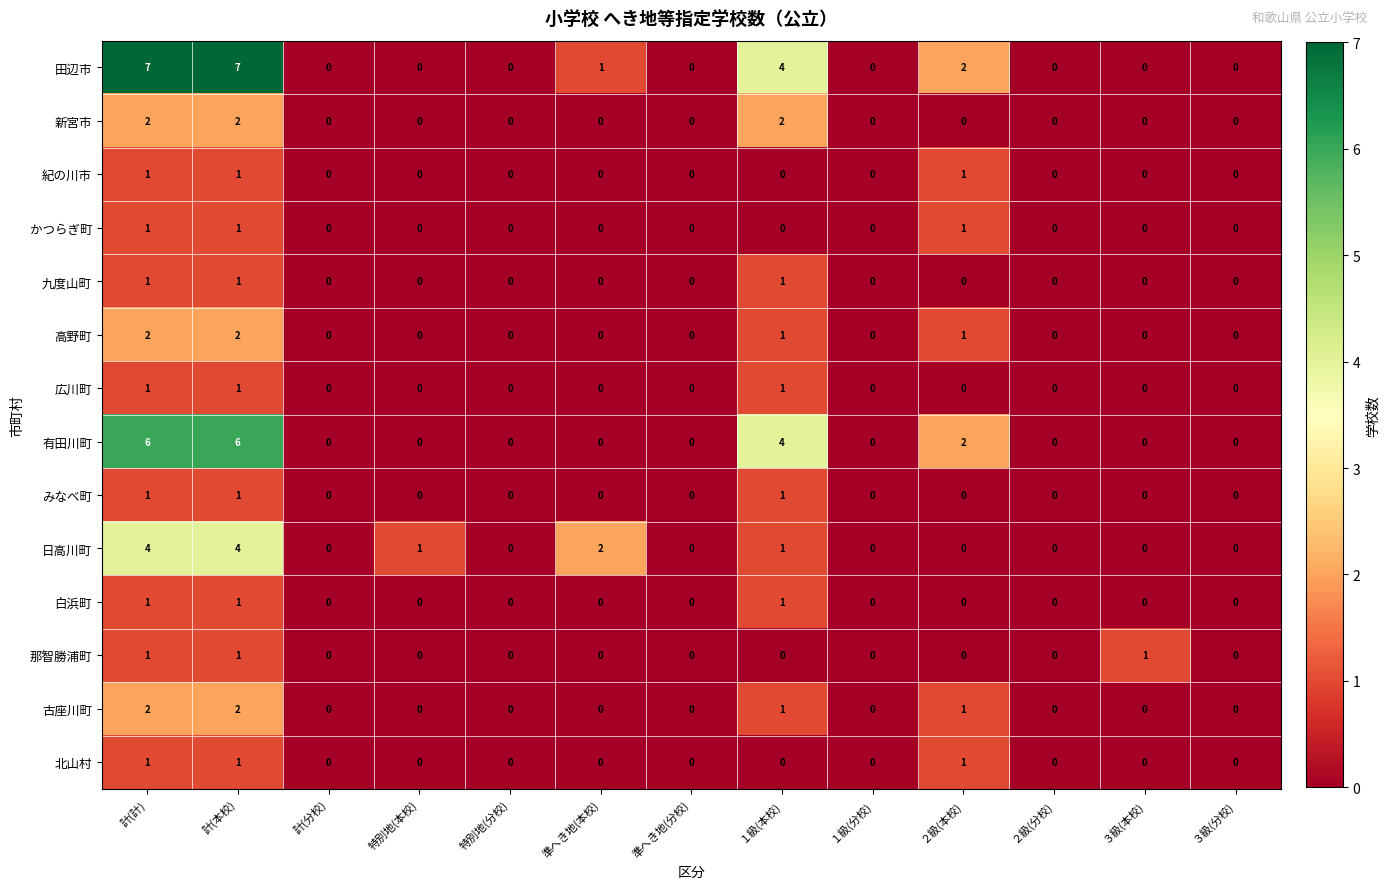

Is it true that 新宮市 equals 1 at ３級(本校)?

False